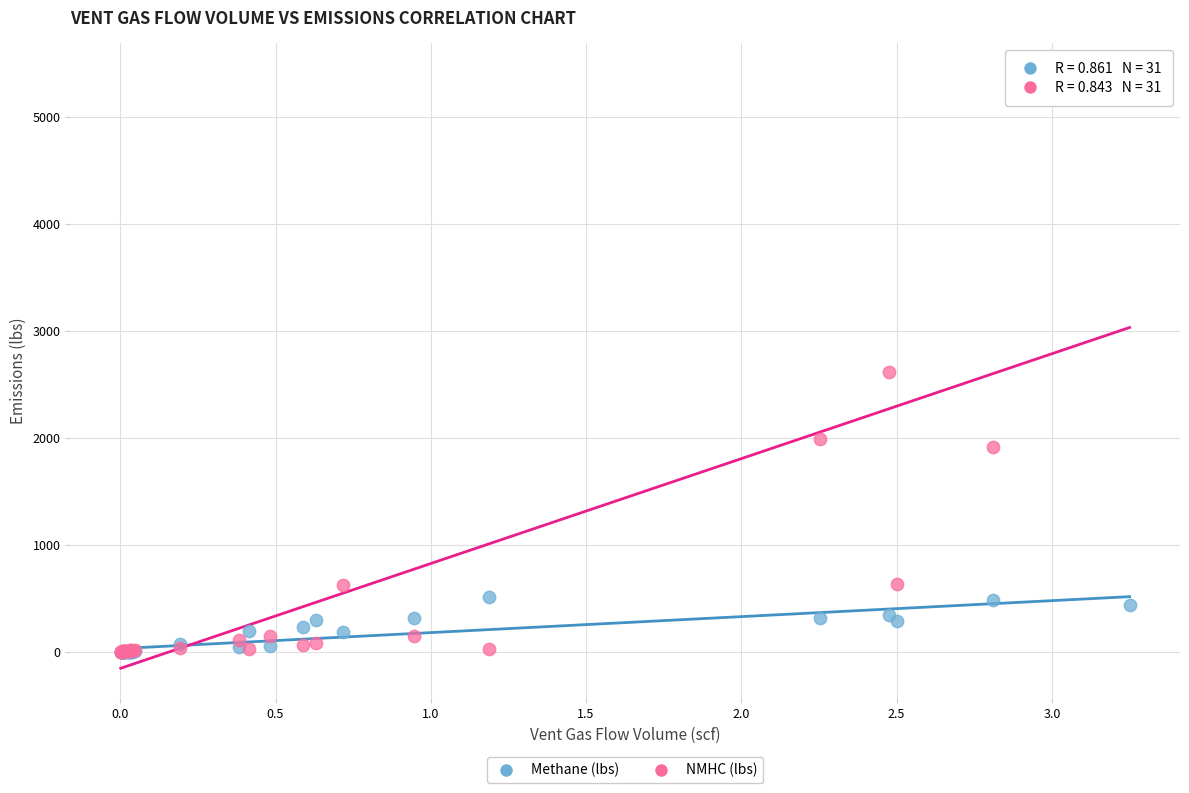

What are all the series names shown in the legend?

Methane (lbs), NMHC (lbs)